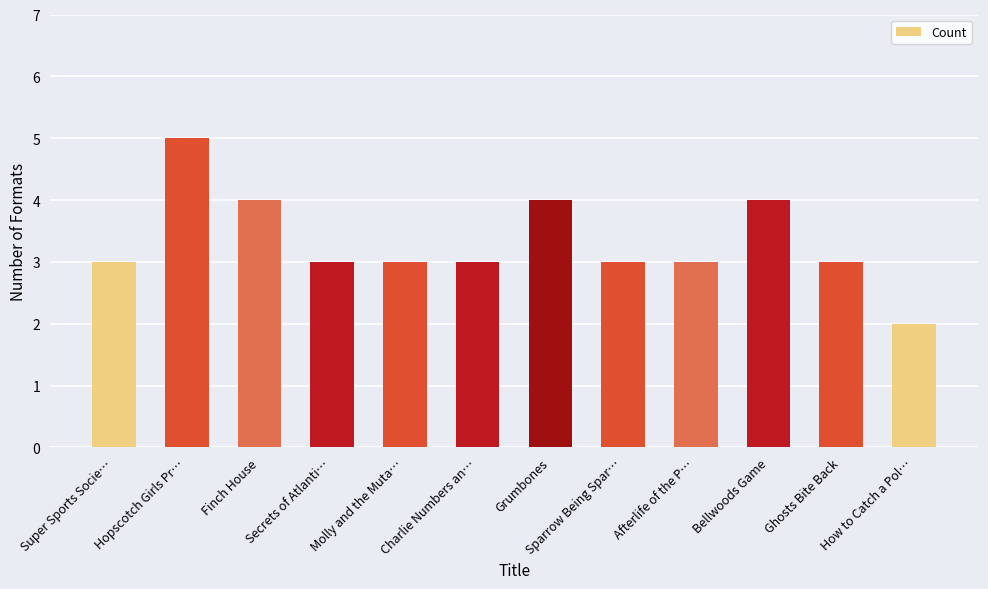

Which label corresponds to the largest value in the chart?

Hopscotch Girls Pr…